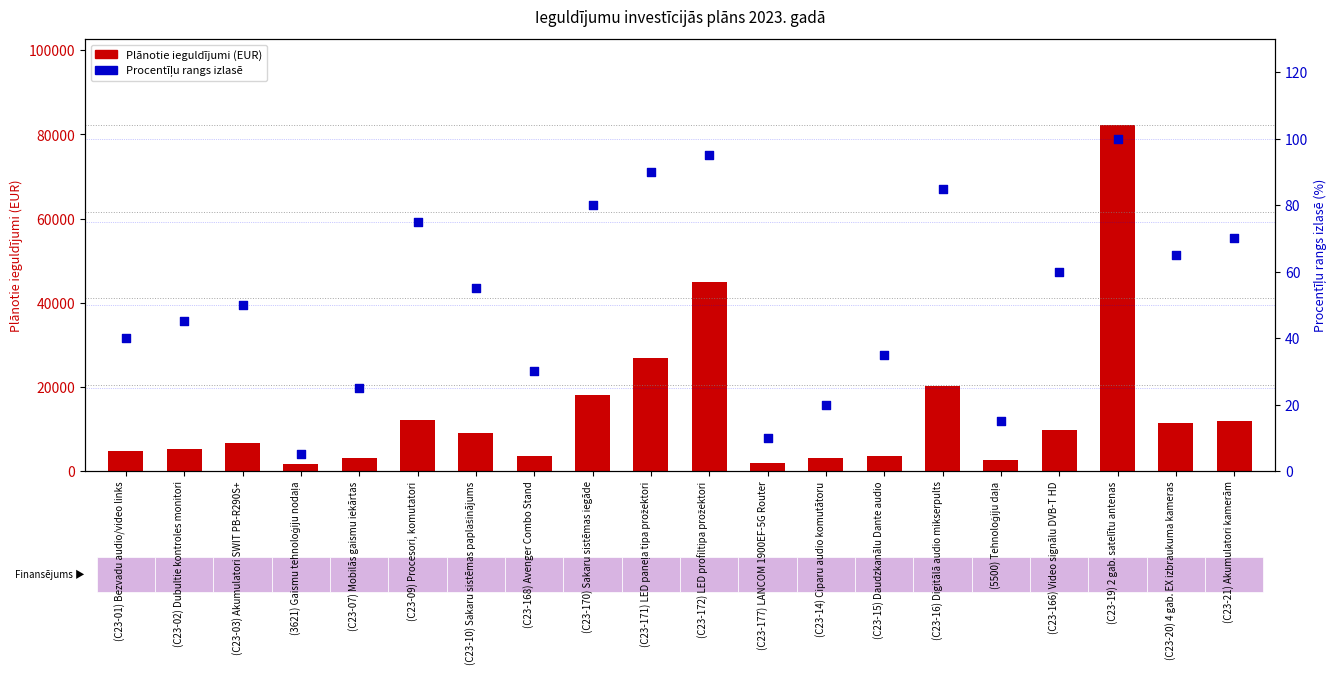

What is the total value across all series at (C23-03) Akumulatori SWIT PB-R290S+?

6611.8